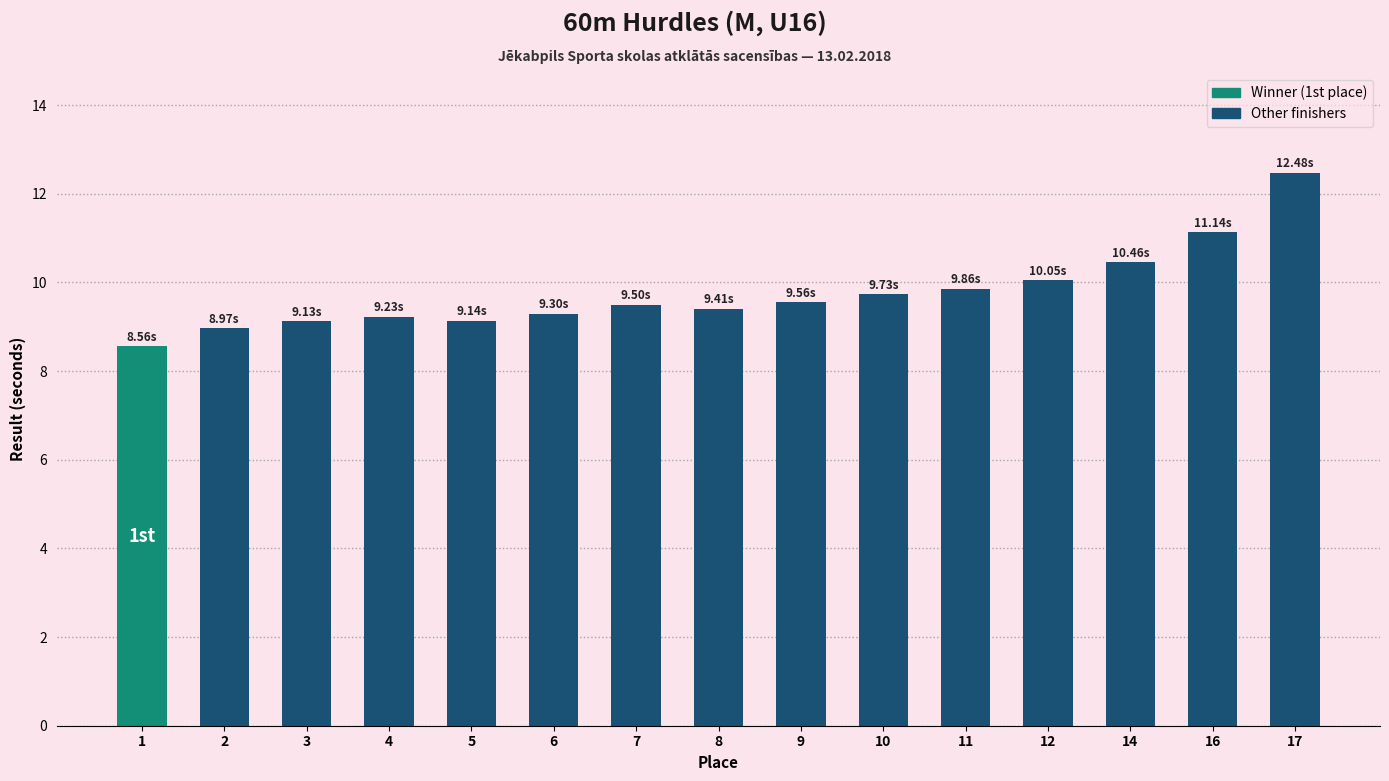

What is the ratio of the value at 12 to the value at 5?

1.1